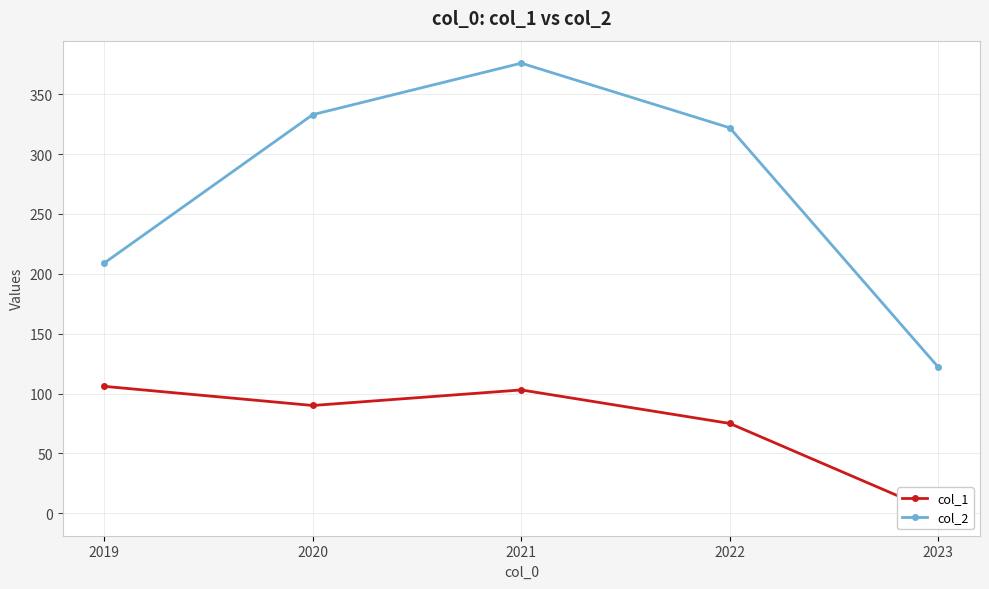

What is the difference between the maximum and minimum values in the col_2 series?

254